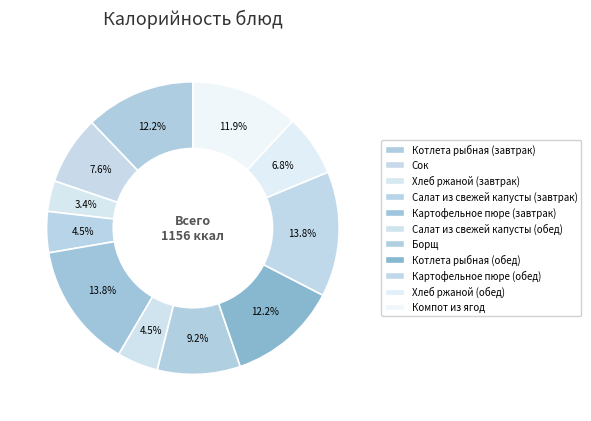

How many slices are in this pie chart?

11